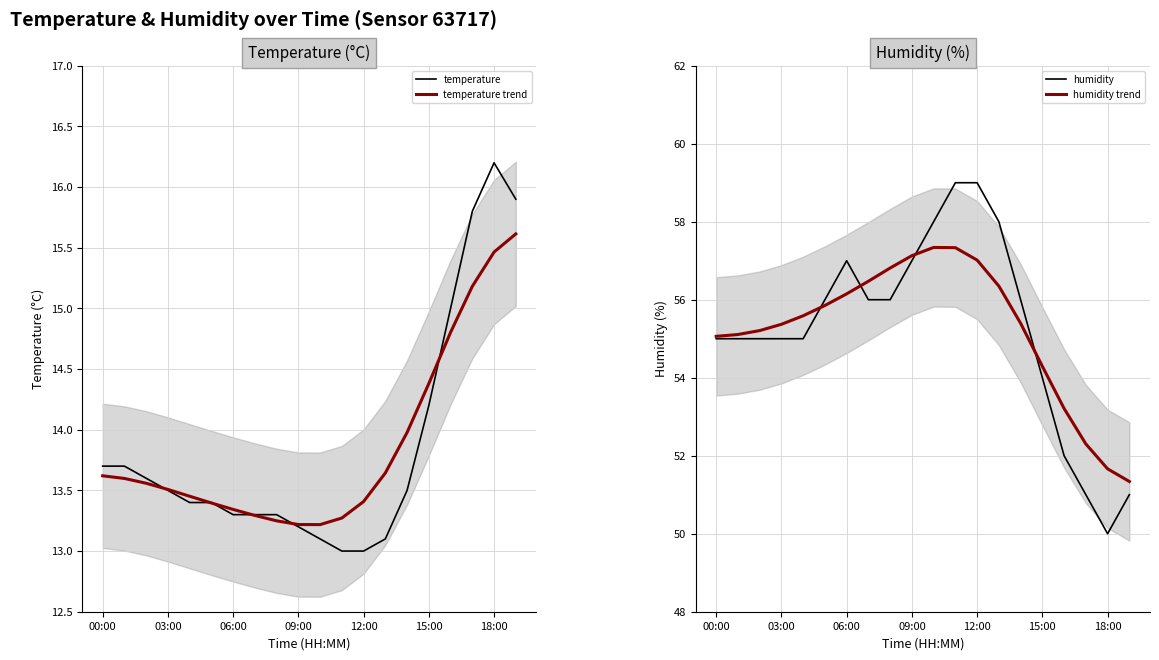

Which category has the lowest value in the temperature series?

11